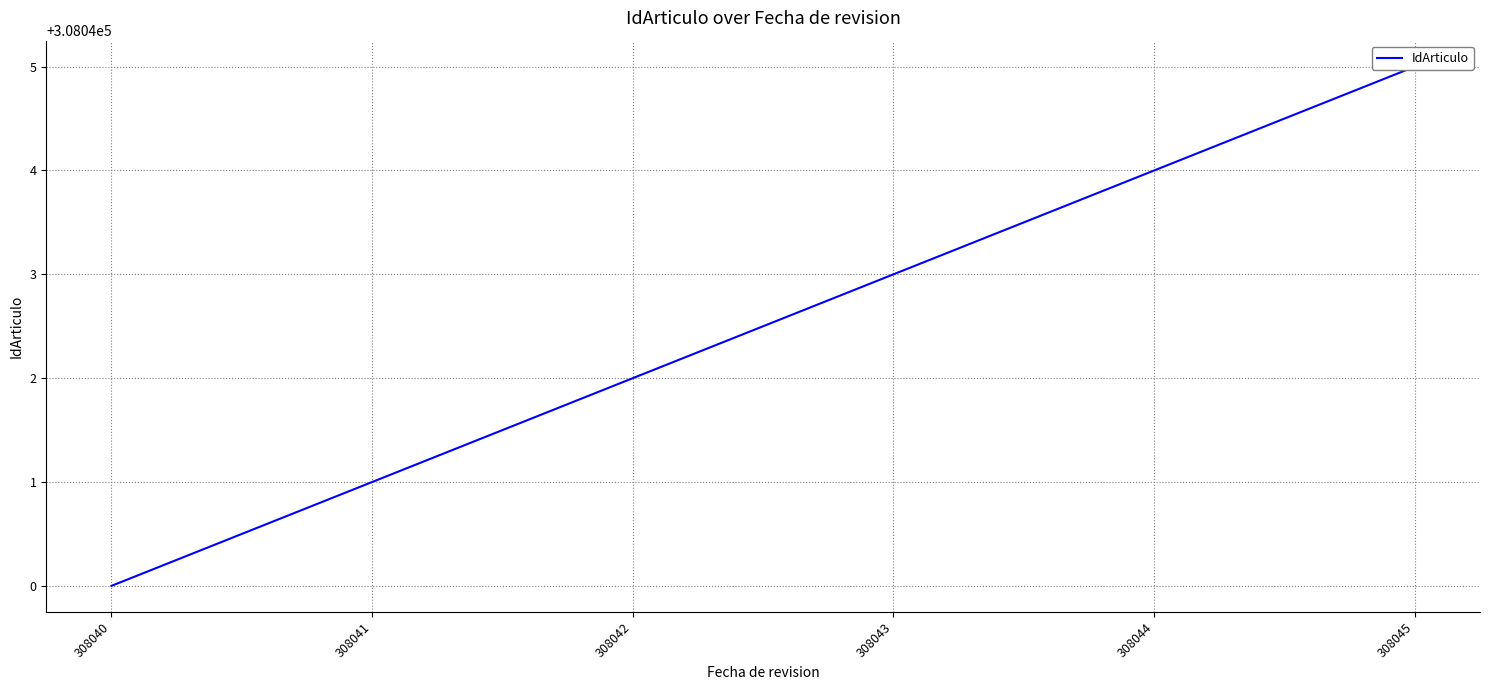

Which has a higher value, 308043 or 308041?

308043